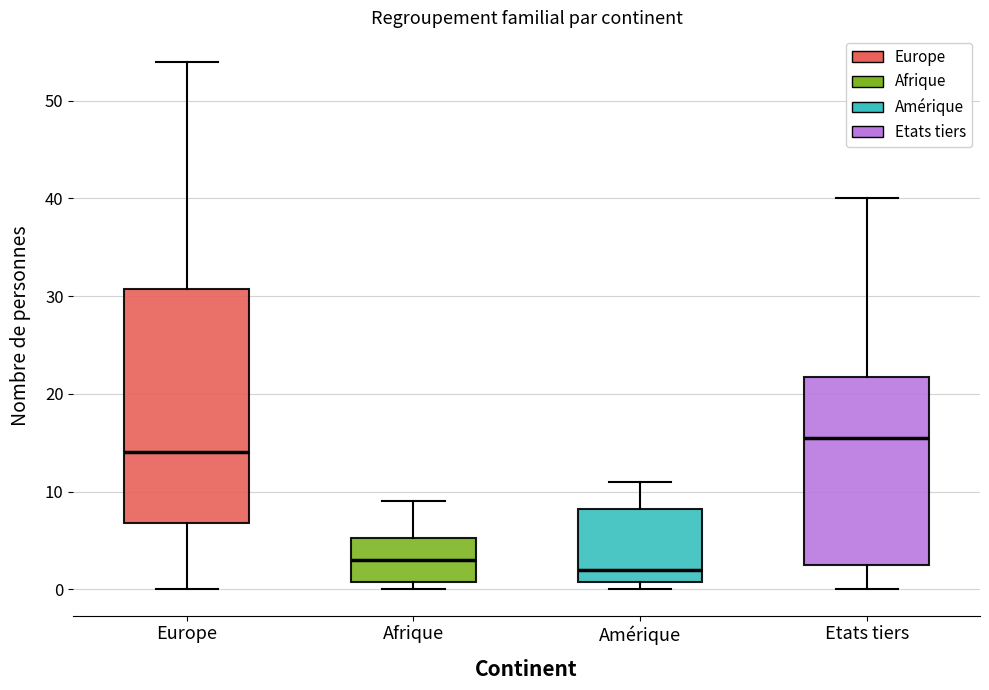

Comparing the boxes themselves (not the whiskers), which one is the tallest?

Europe